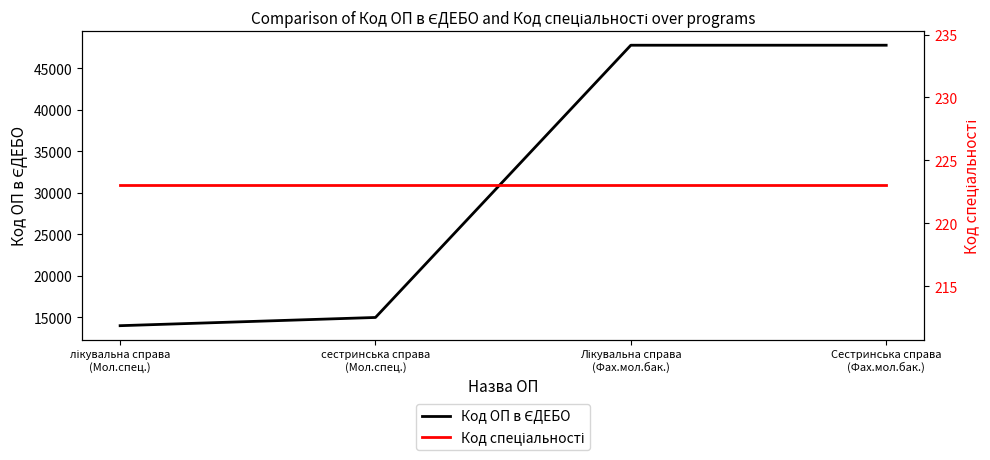

True or false: Код ОП в ЄДЕБО and Код спеціальності intersect in this chart.

False